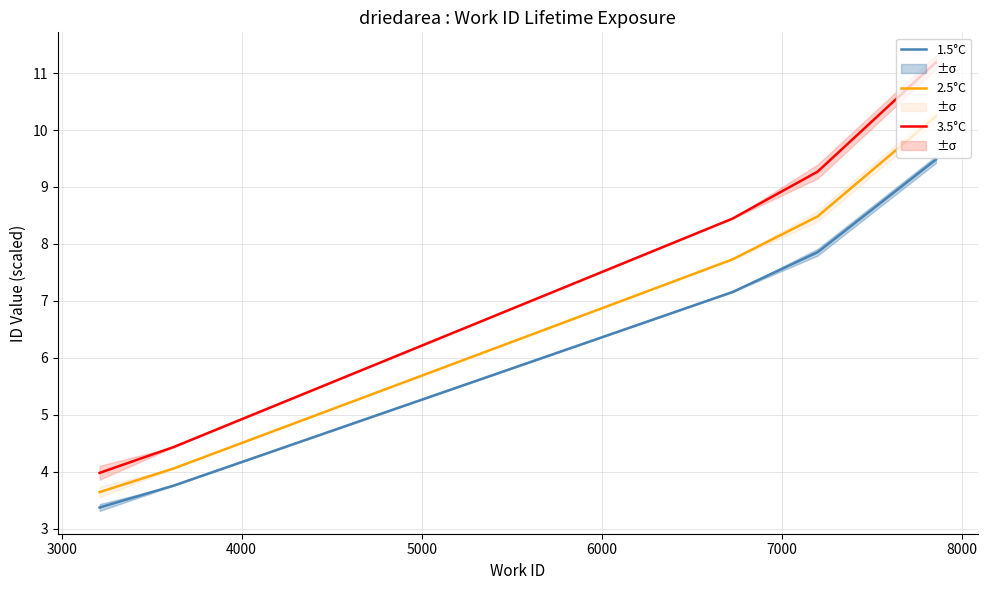

How many lines are shown in the chart?

3